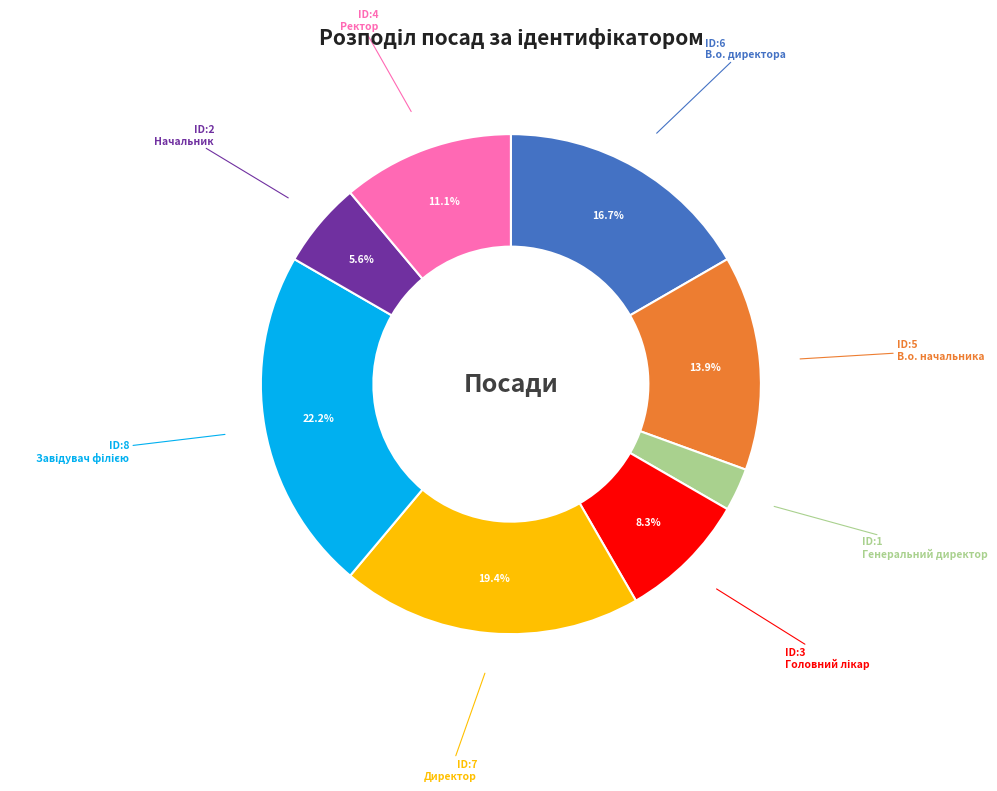

Does Начальник account for over 50% of the chart?

No